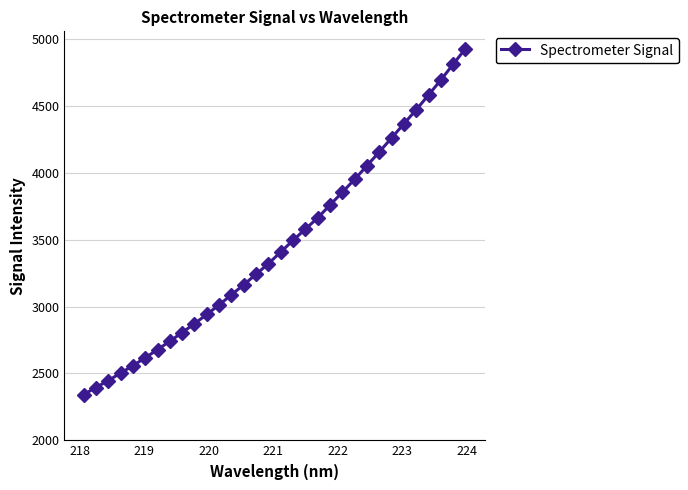

What is the average value?

3460.7